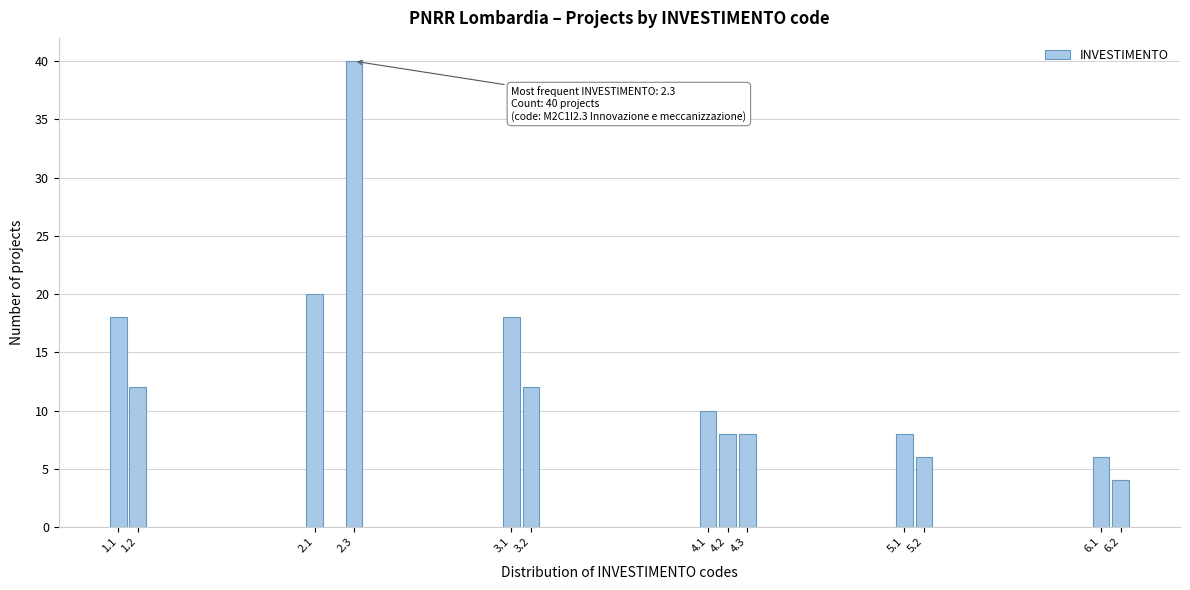

Reading left to right, what are all the values shown in this chart?

1.1=18	1.2=12	2.1=20	2.3=40	3.1=18	3.2=12	4.1=10	4.2=8	4.3=8	5.1=8	5.2=6	6.1=6	6.2=4